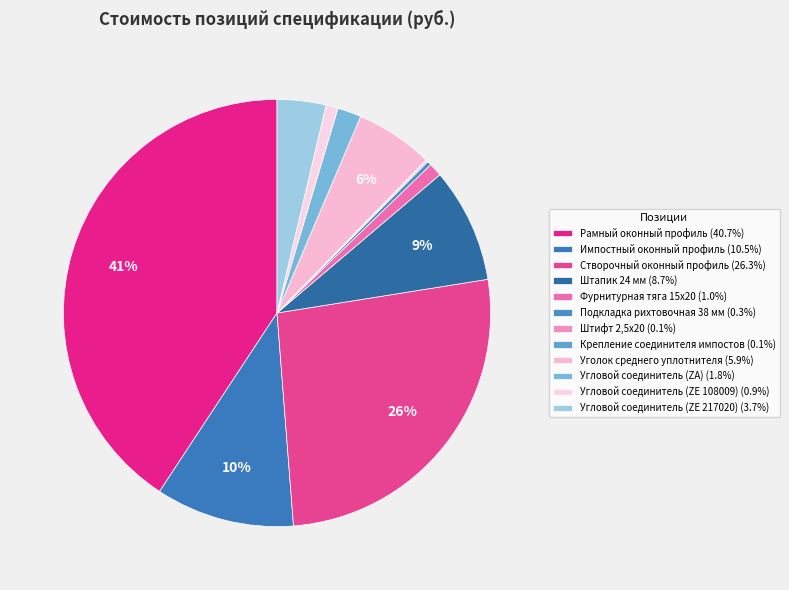

Count the number of slices in the pie.

12